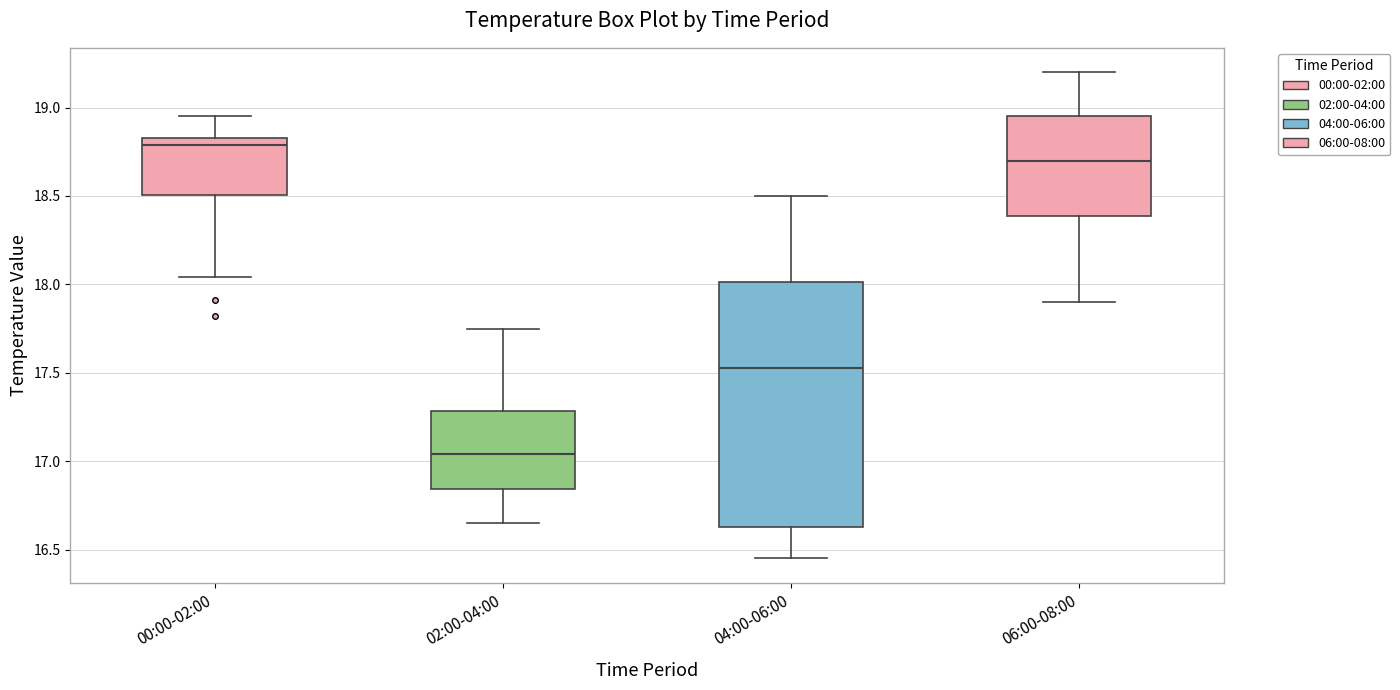

Where does the upper whisker of the box for 06:00-08:00 end on the y-axis? The values are not printed on the chart, so give them approximately, as read against the axis.

19.20